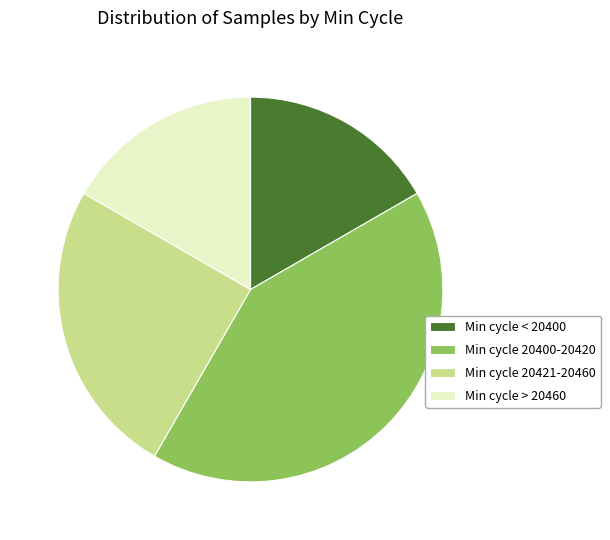

How many segments does this pie chart have?

4